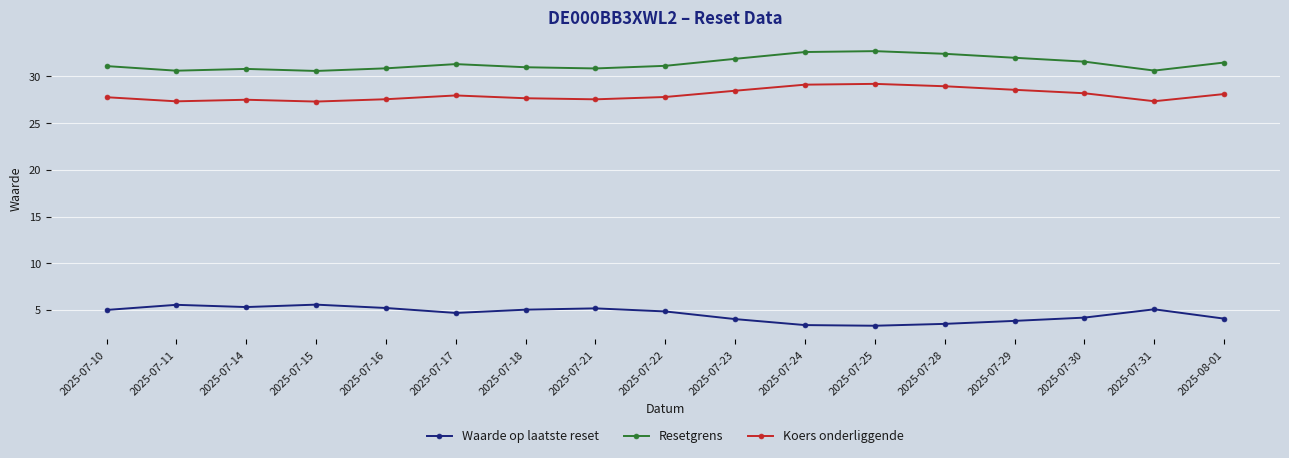

What is the sum of all Waarde op laatste reset values?

77.7